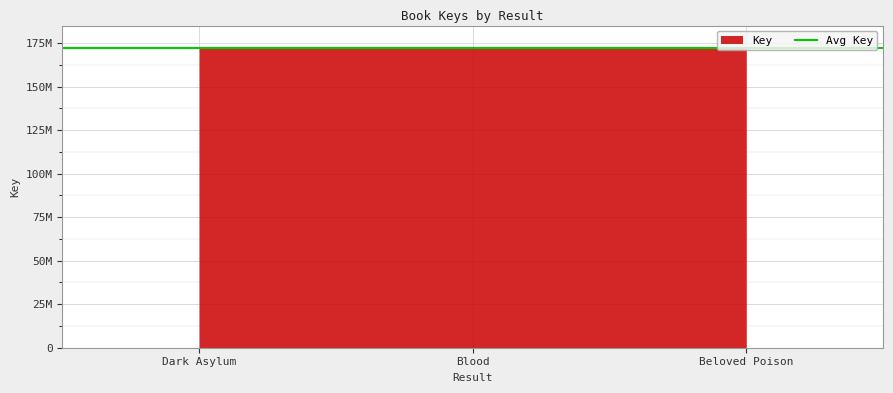

Rank the categories by value from lowest to highest.

Beloved Poison, Blood, Dark Asylum